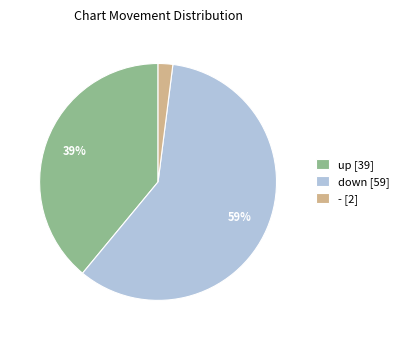

Count the number of slices in the pie.

3